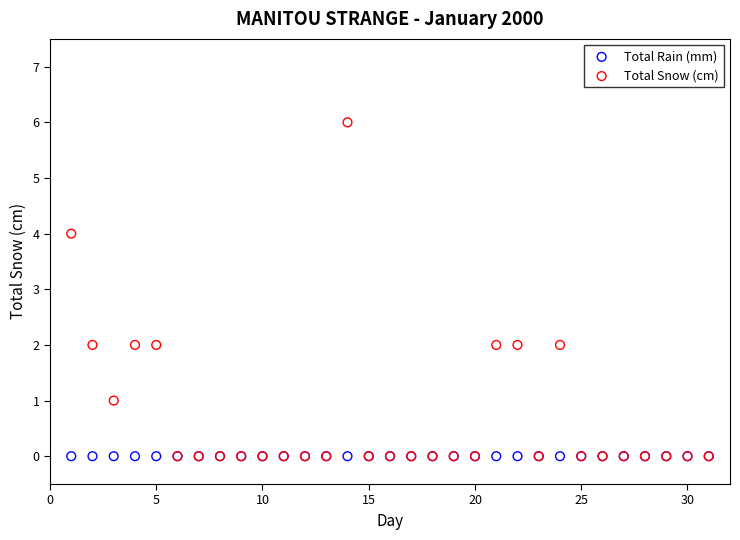

What are all the series names shown in the legend?

Total Rain (mm), Total Snow (cm)